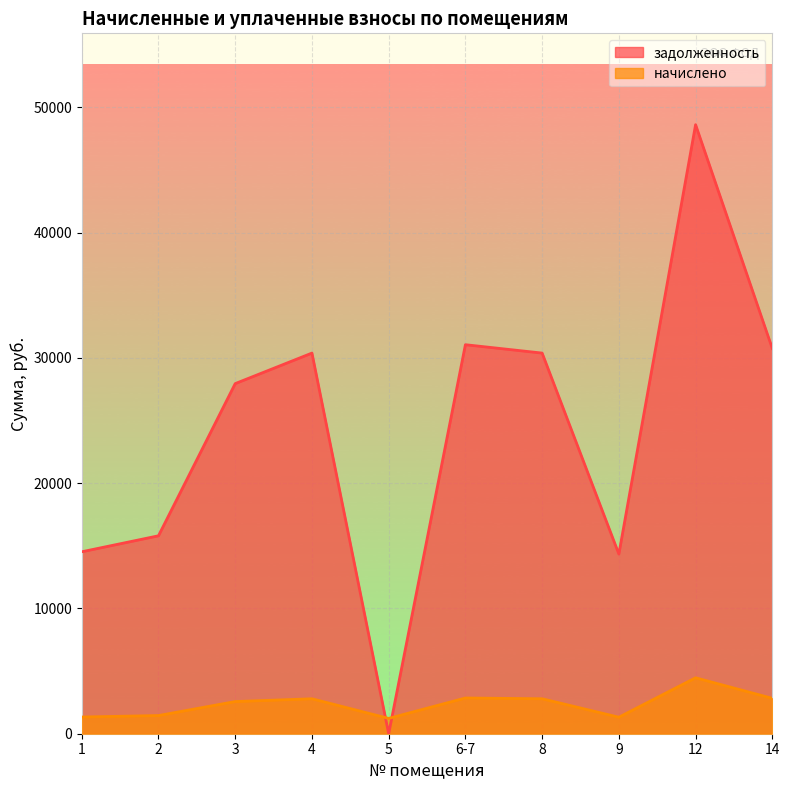

At which label does задолженность reach its peak?

12